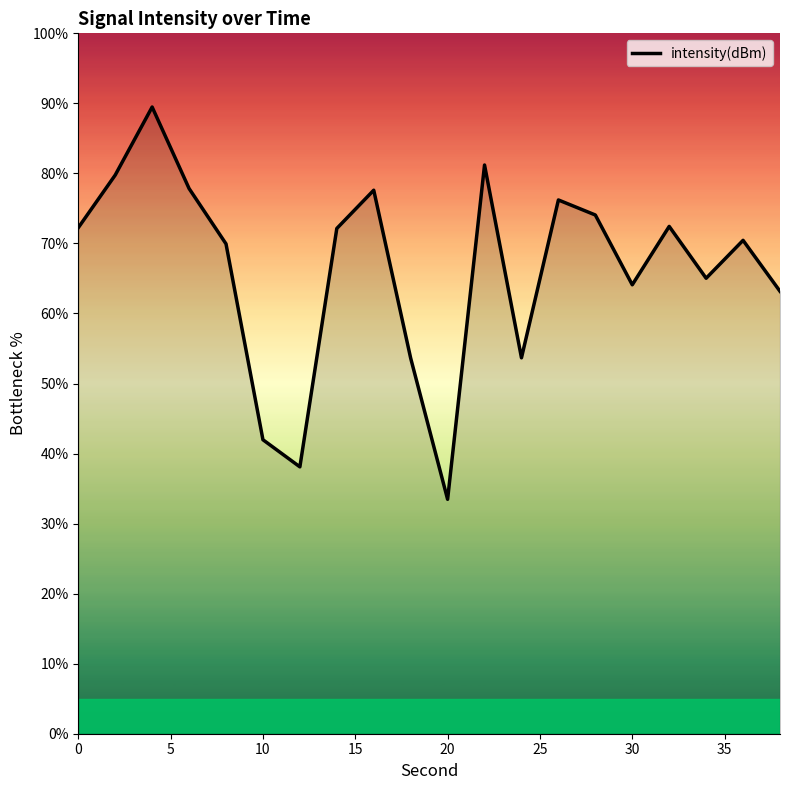

What is the maximum value shown in the chart?

89.5